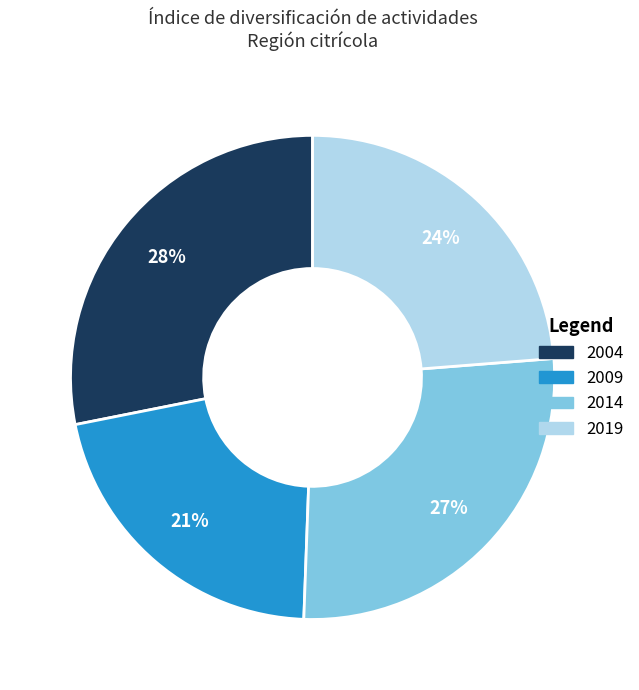

Count the number of slices in the pie.

4